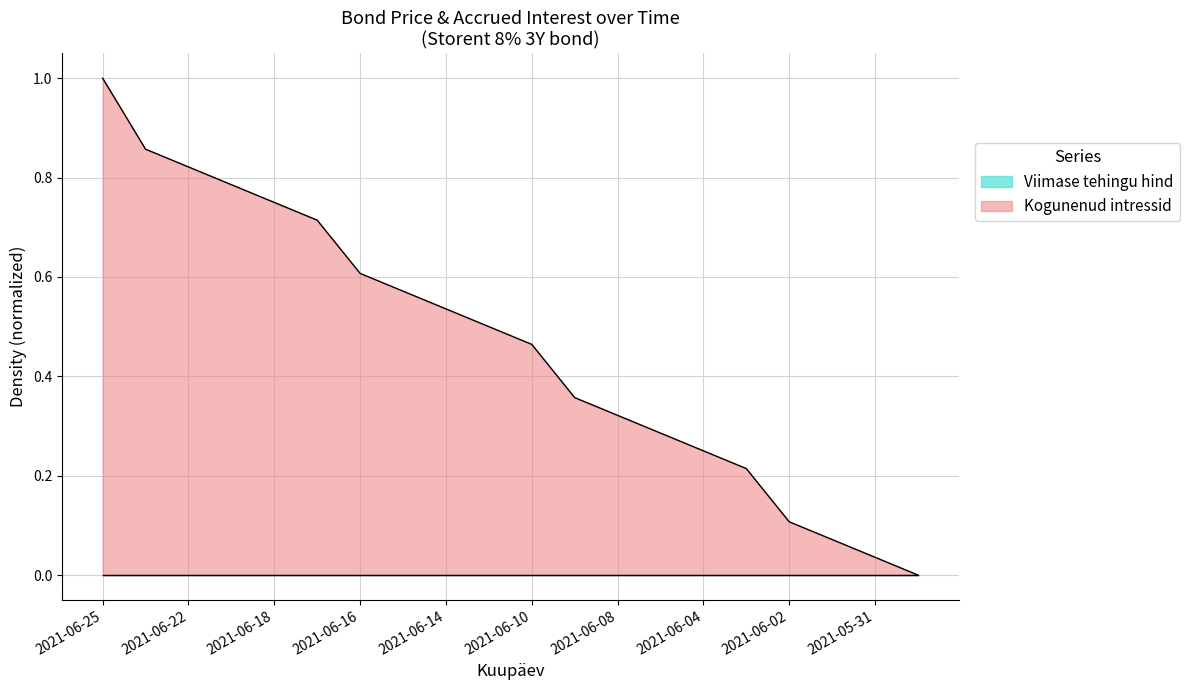

Which label corresponds to the smallest value in the chart?

2021-05-28